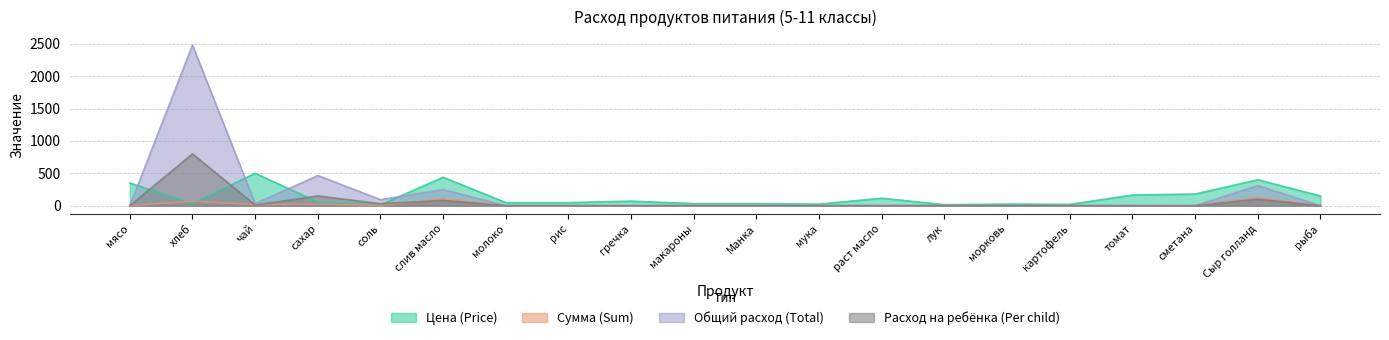

What is the label of the 6th point from the right?

морковь